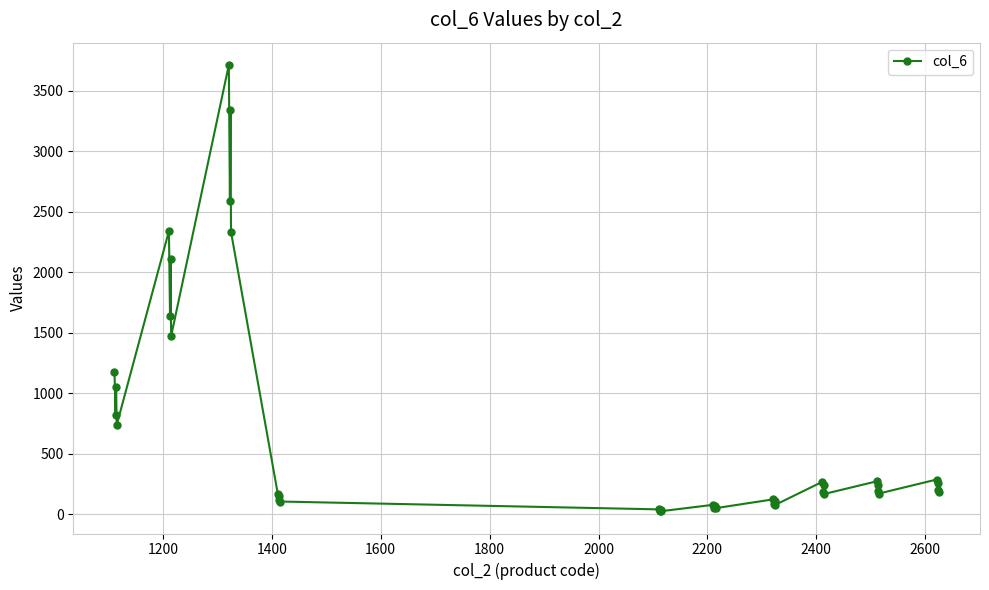

What is the greatest value displayed?

3715